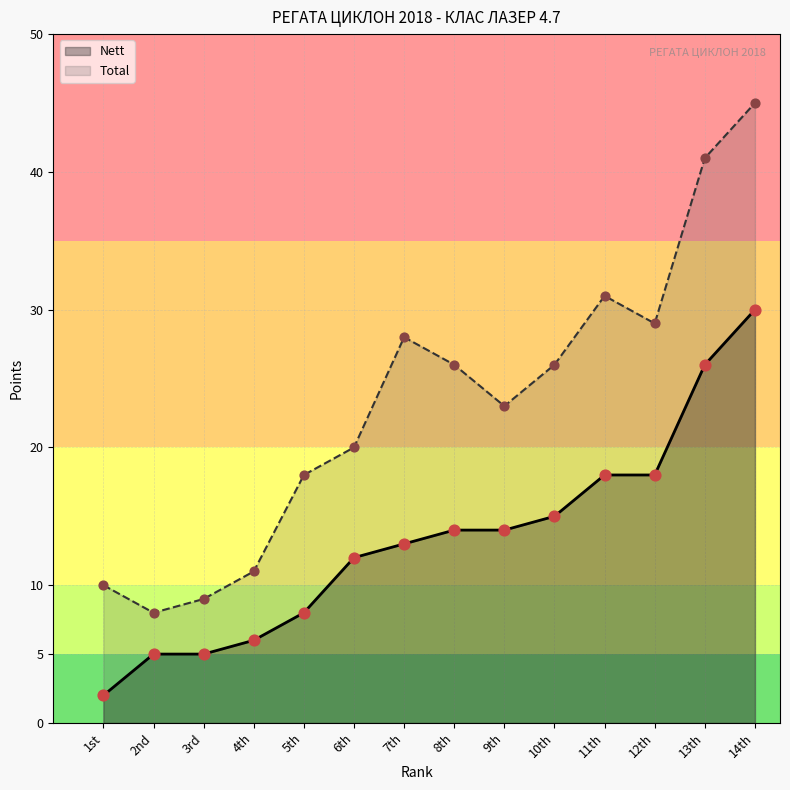

What are all the series names shown in the legend?

Nett, Total